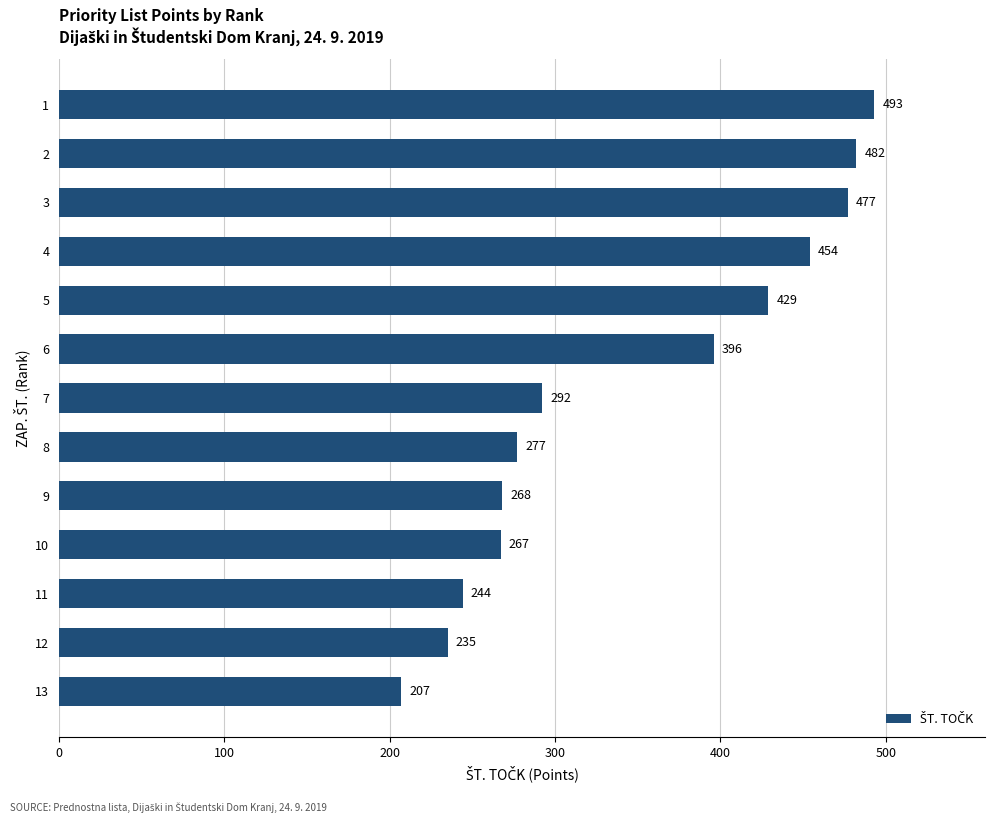

Approximately how many times larger is the value at 6 compared to 8?

1.4